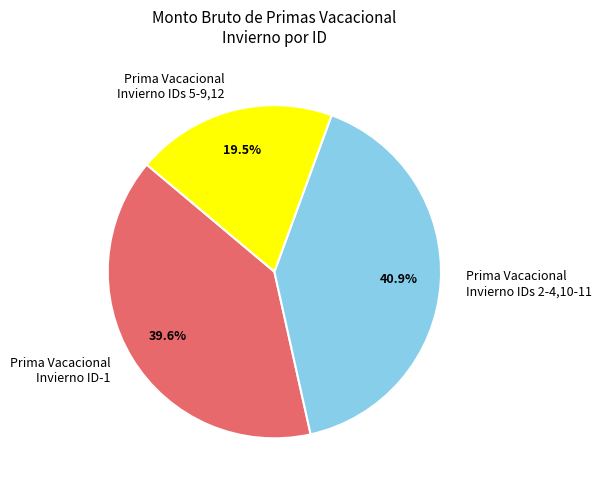

Approximately how many times larger is the value at Prima Vacacional Invierno ID-1 compared to Prima Vacacional Invierno IDs 5-9,12?

2.0